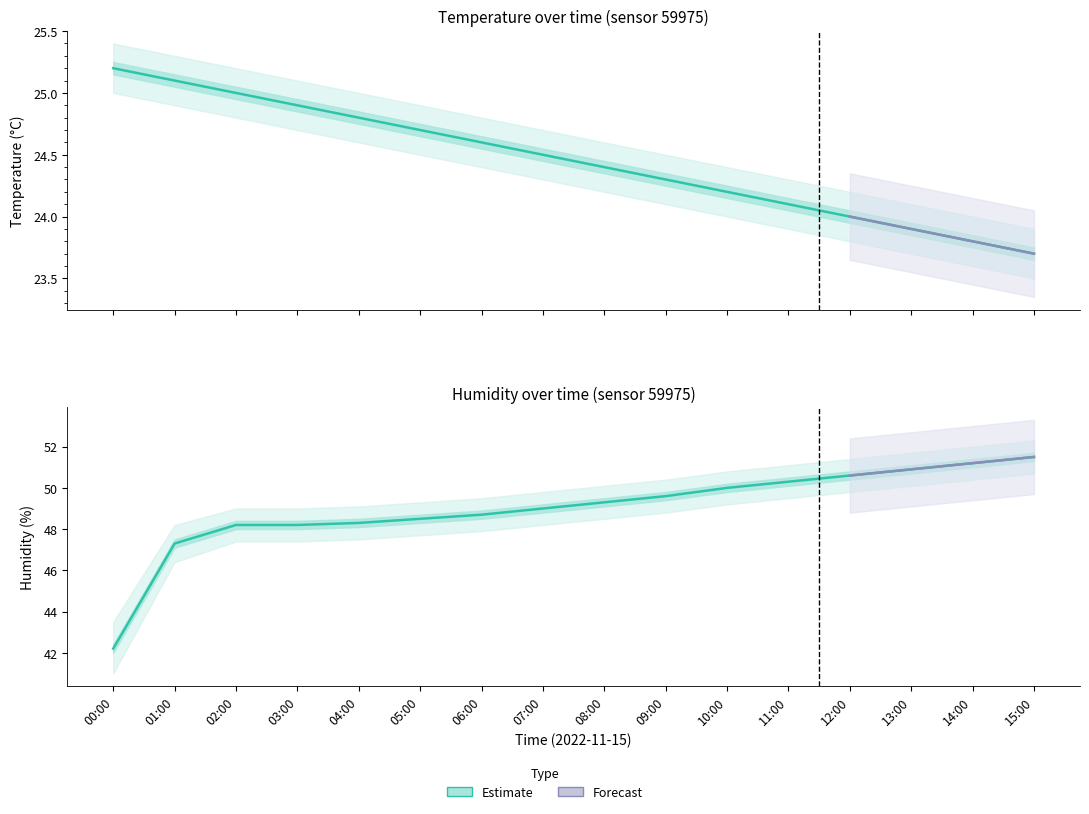

Which series has the largest total across all categories?

humidity_upper